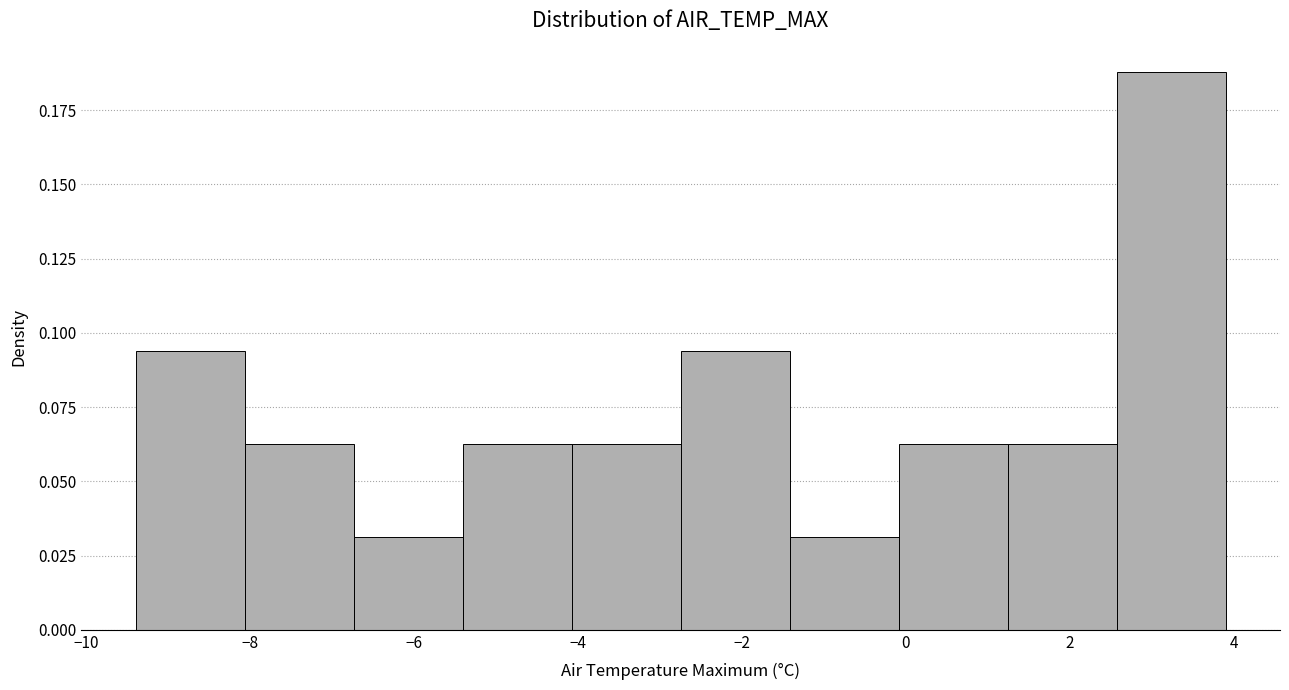

Reading left to right, list every bar in this chart as the range it spans on the x-axis followed by its height. Neither the bar edges nor the heights are printed on the chart, so give them approximately, as read against the axes.

-9.4 to -8.0: 0.095
-8.0 to -6.8: 0.065
-6.8 to -5.4: 0.030
-5.4 to -4.0: 0.065
-4.0 to -2.8: 0.065
-2.8 to -1.4: 0.095
-1.4 to 0.0: 0.030
0.0 to 1.2: 0.065
1.2 to 2.6: 0.065
2.6 to 4.0: 0.190